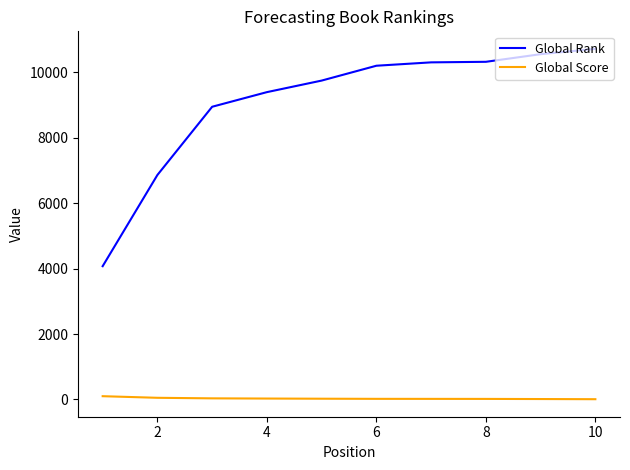

At how many categories does at least one series exceed 7488?

8